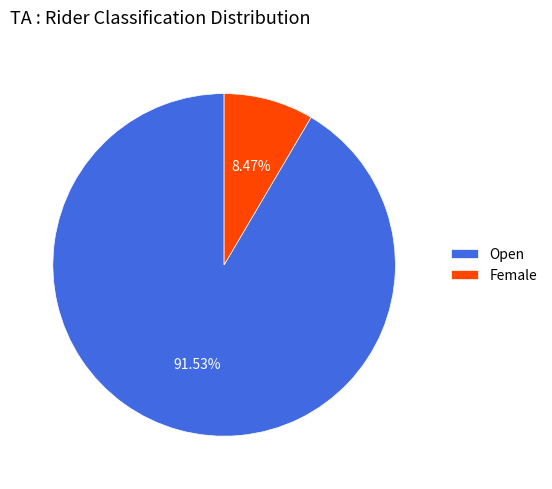

Approximately how many times larger is the value at Open compared to Female?

10.8